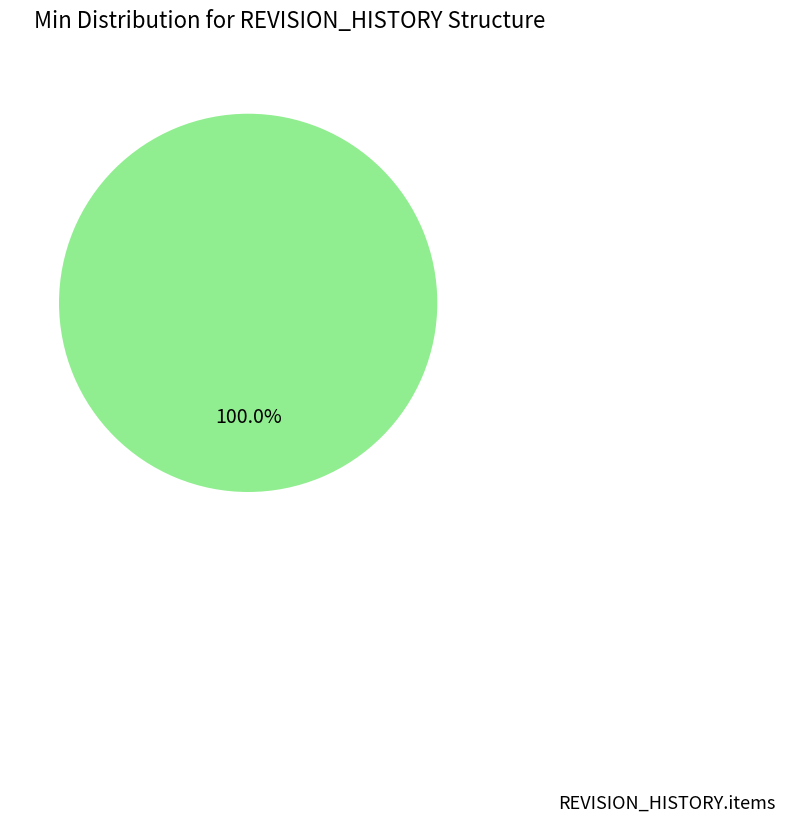

Does any single category account for the majority?

Yes